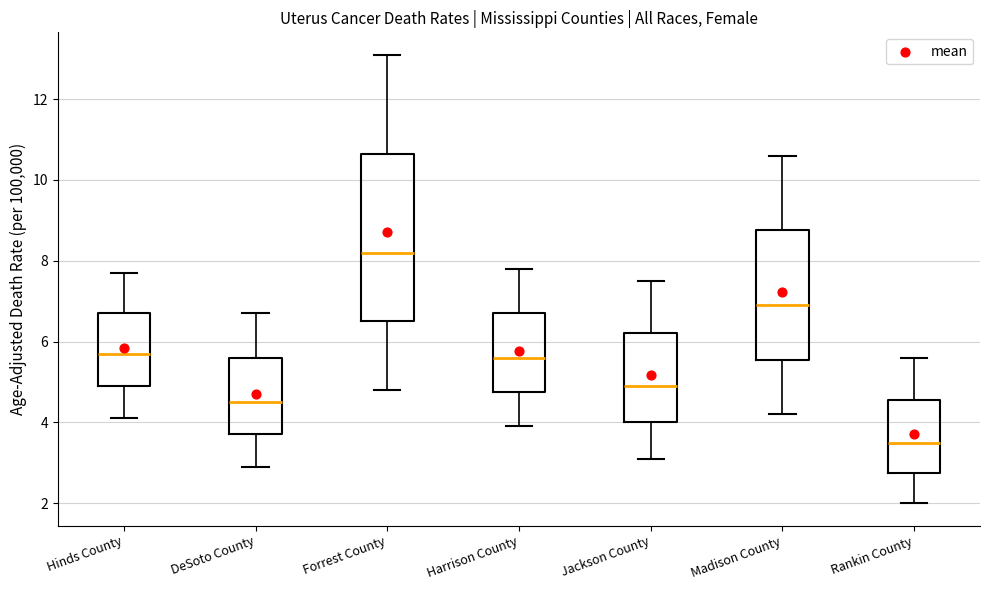

Which box's median line is the highest?

Forrest County